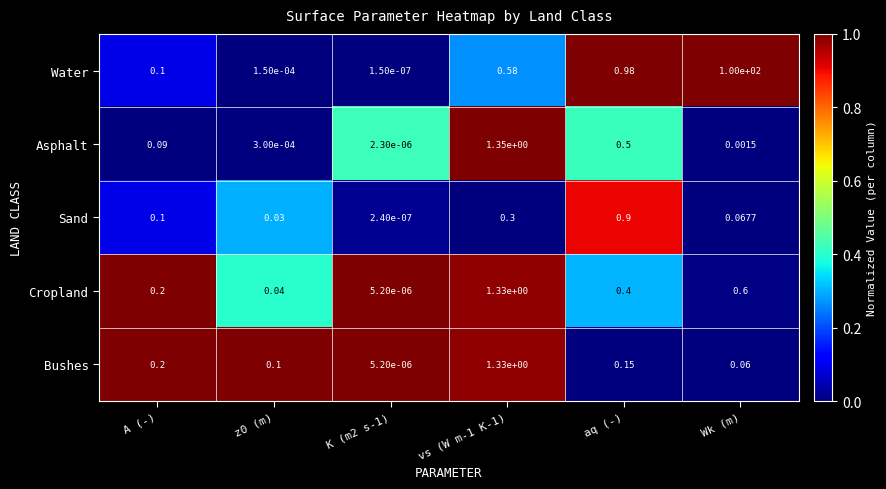

Is the value of Bushes at z0 (m) greater than the value of Sand at vs (W m-1 K-1)?

No